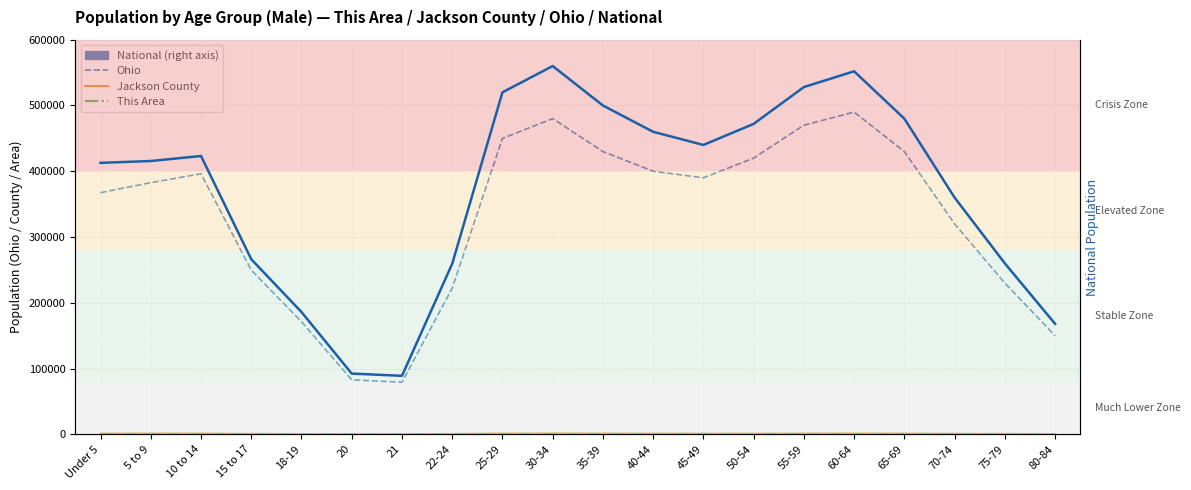

True or false: Jackson County and Ohio cross at least once.

False